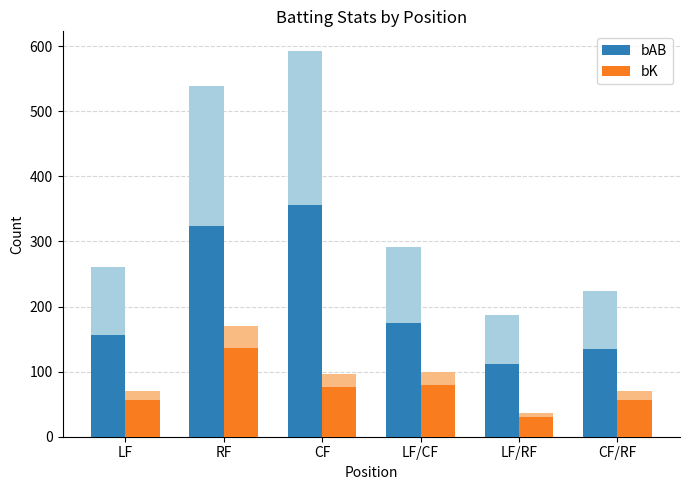

What is the difference between the bAB (scaled) values at CF and LF/RF?

243.6